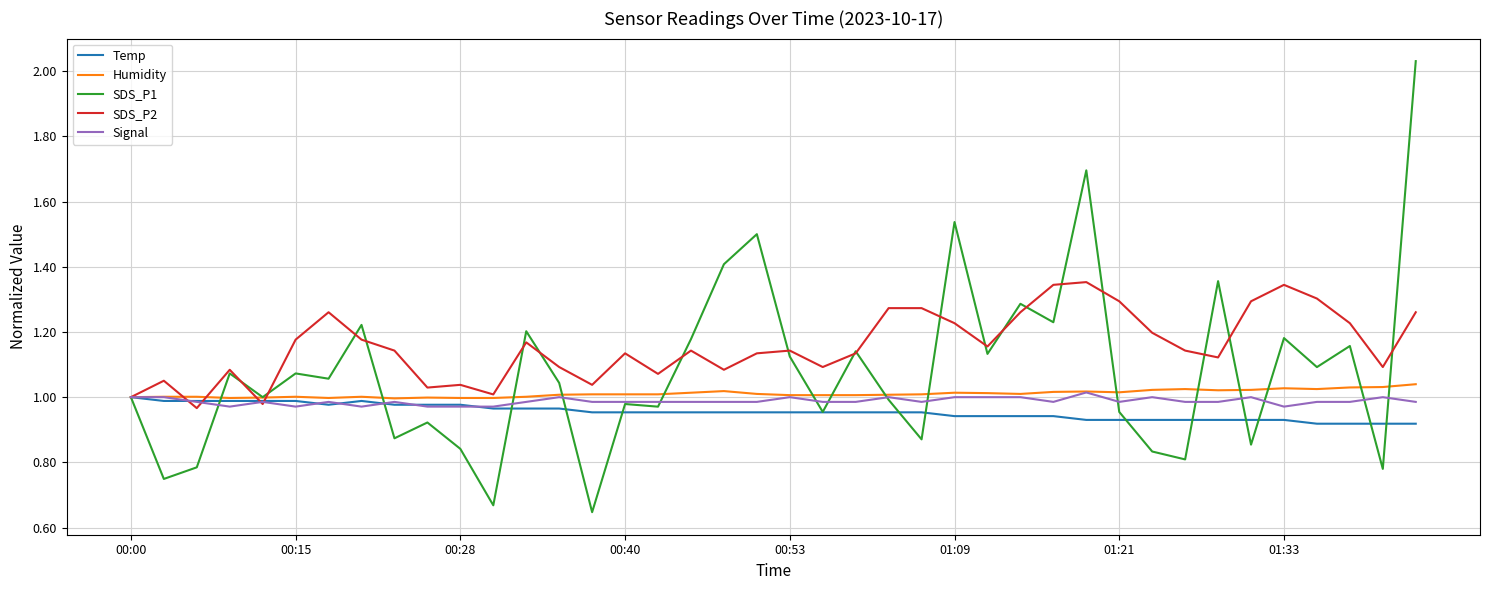

Count the number of categories in the chart.

40